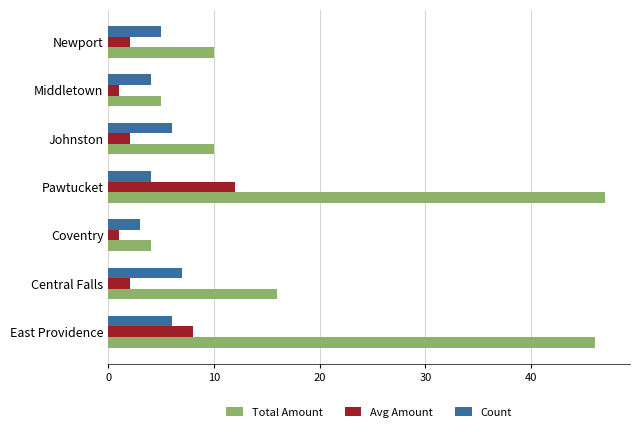

At which category is the sum across all series the highest?

Pawtucket